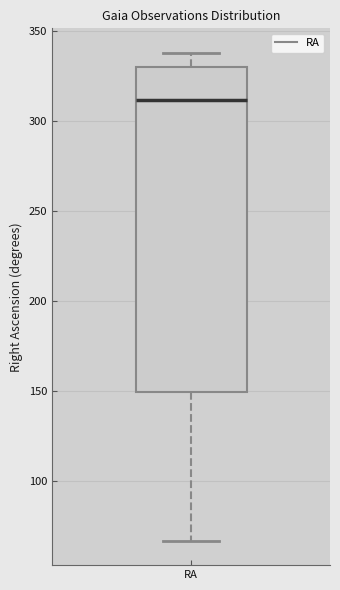

Transcribe this box plot: give where the median line is, the range the box spans, and where the two whiskers end, as read against the y-axis. The values are not printed on the chart, so give them approximately, as read against the axis.

median 310, box 150 to 330, whiskers 65 to 340